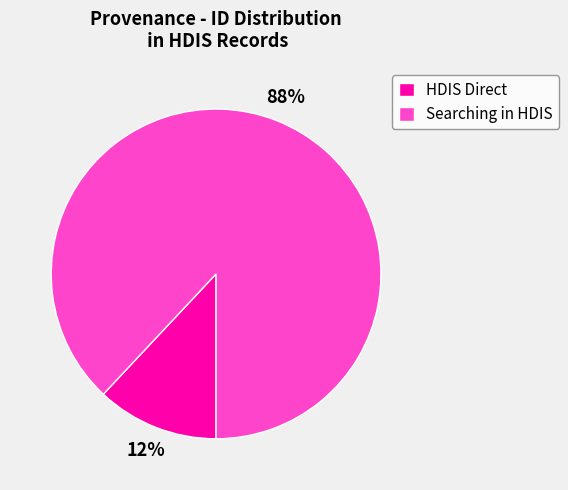

How many slices are in this pie chart?

2